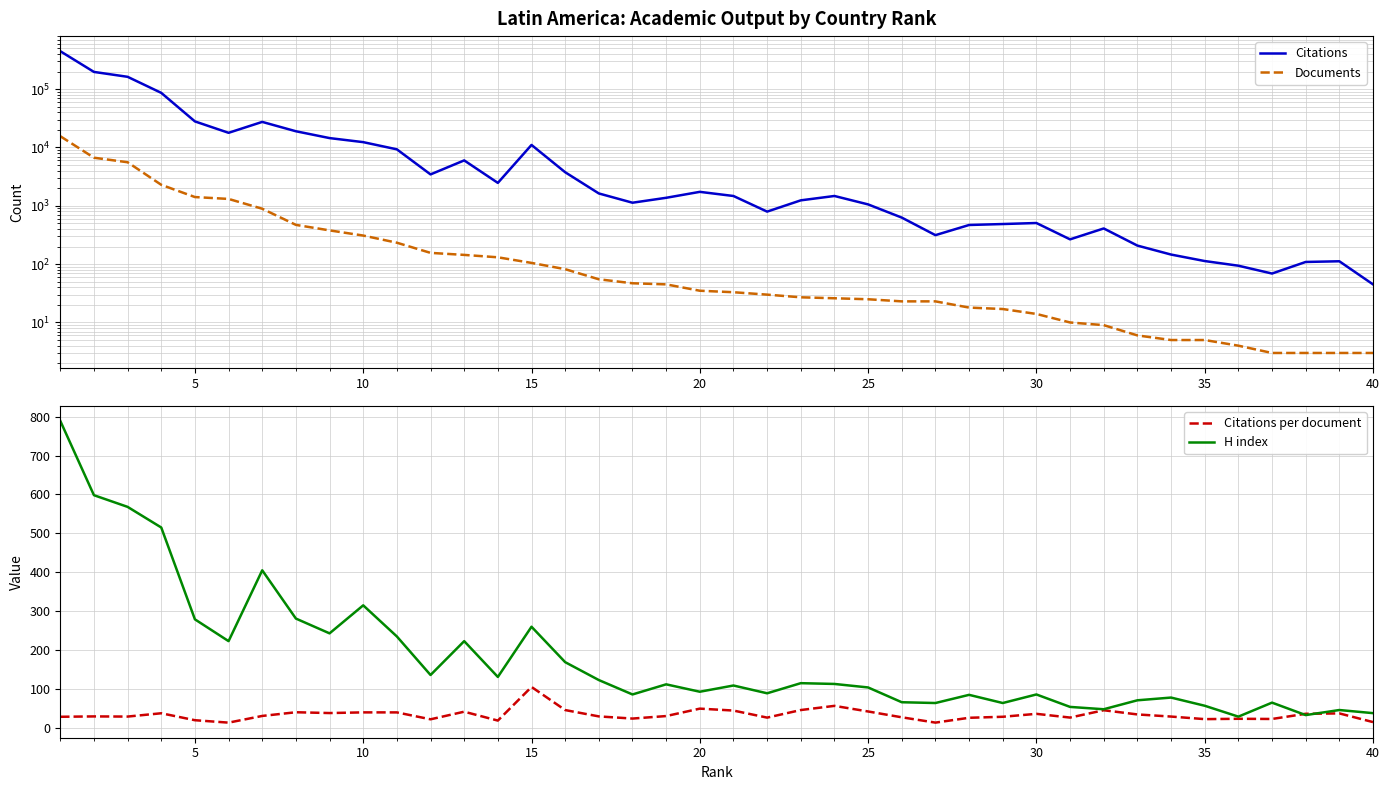

What is the maximum value for H index?

789.0